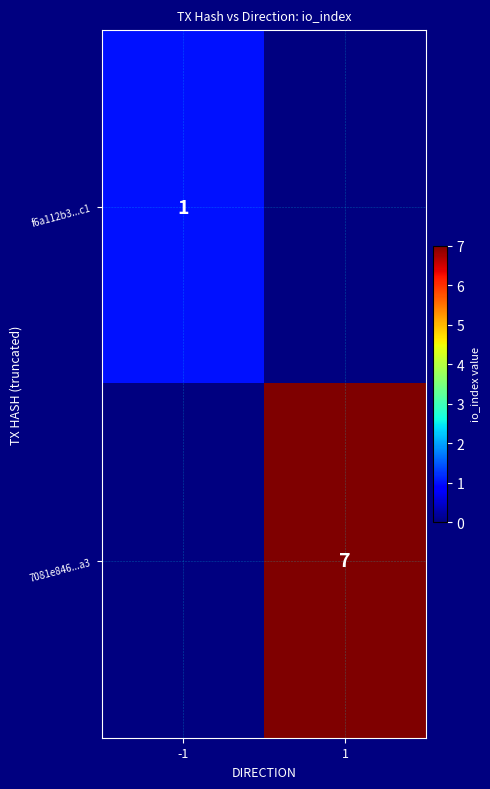

Is it true that f6a112b3...c1 equals 2 at -1?

False